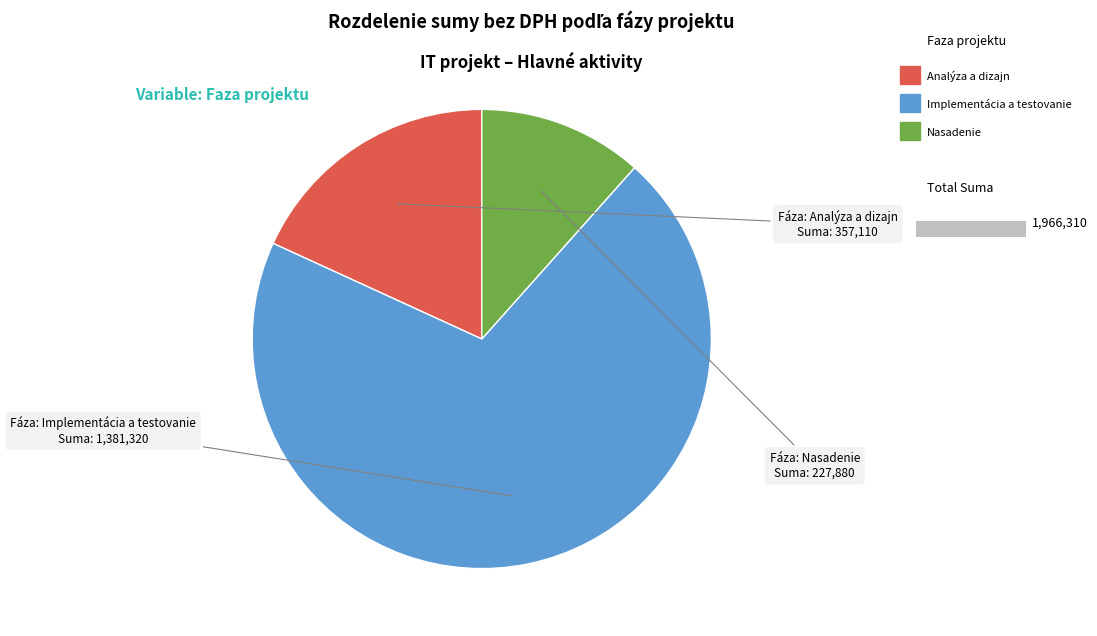

The Nasadenie slice represents 12% of the pie. True or false?

True